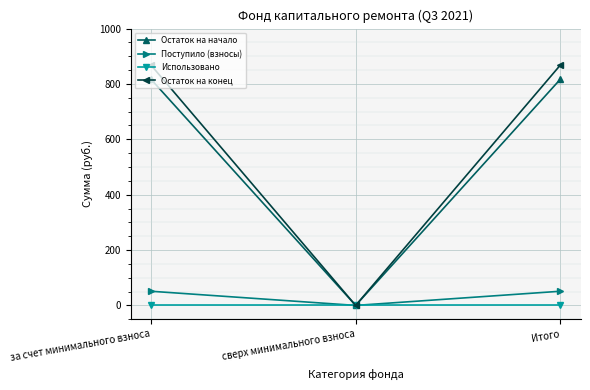

What value does the Поступило (взносы) series have at за счет минимального взноса?

51.2